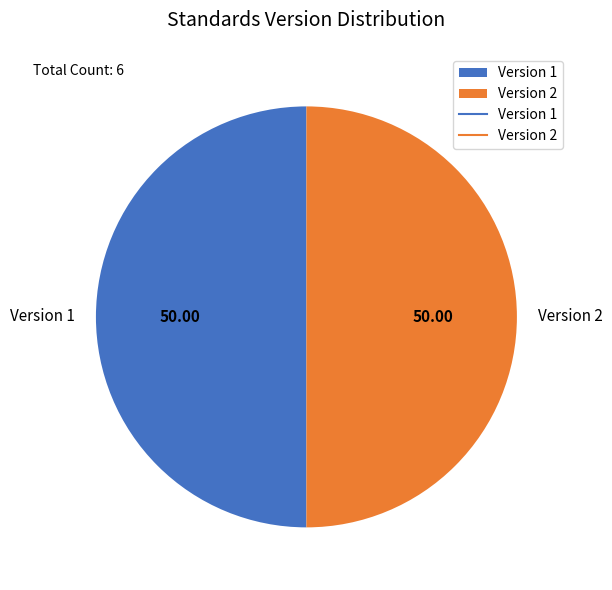

Approximately how many times larger is the value at Version 2 compared to Version 1?

1.0